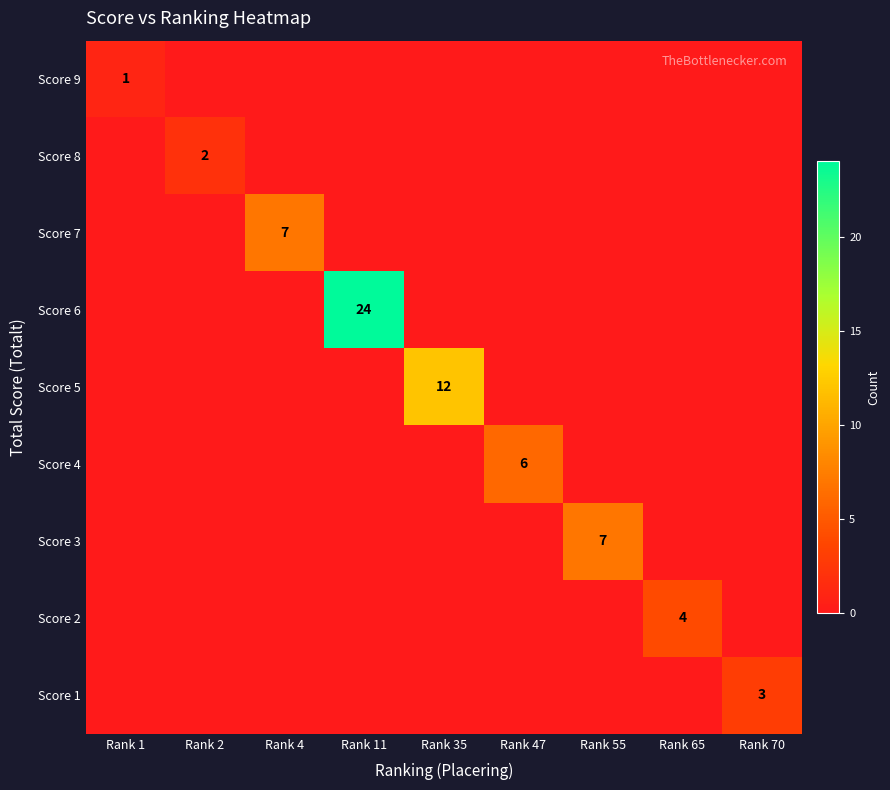

How many values in the Score 9 series exceed 0?

1